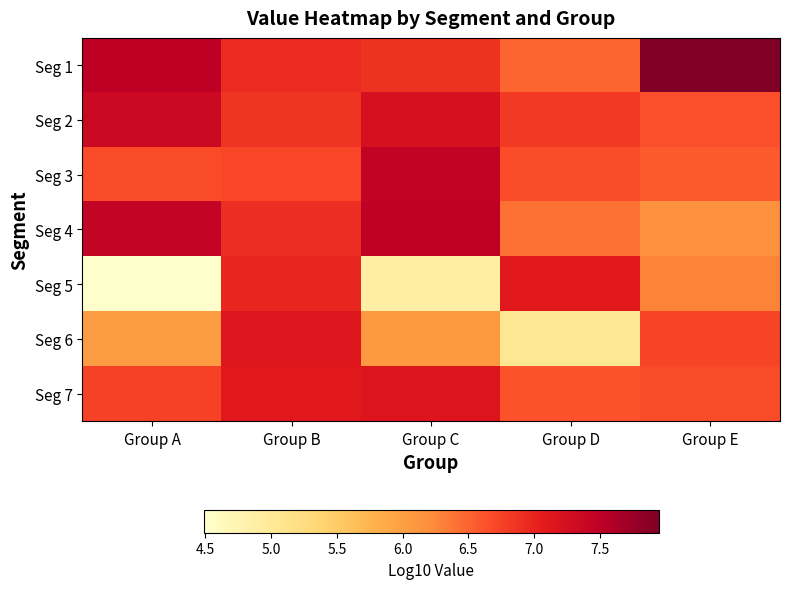

Count the number of data series in this chart.

7